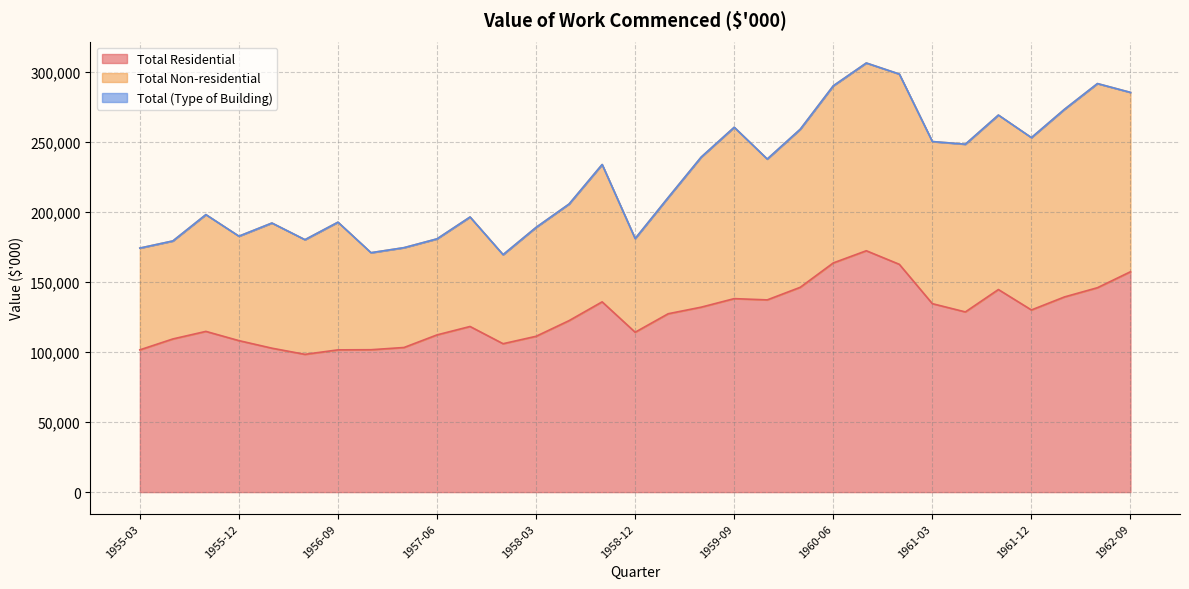

The Total (Type of Building) series shows 174300 at 1955-03. True or false?

True